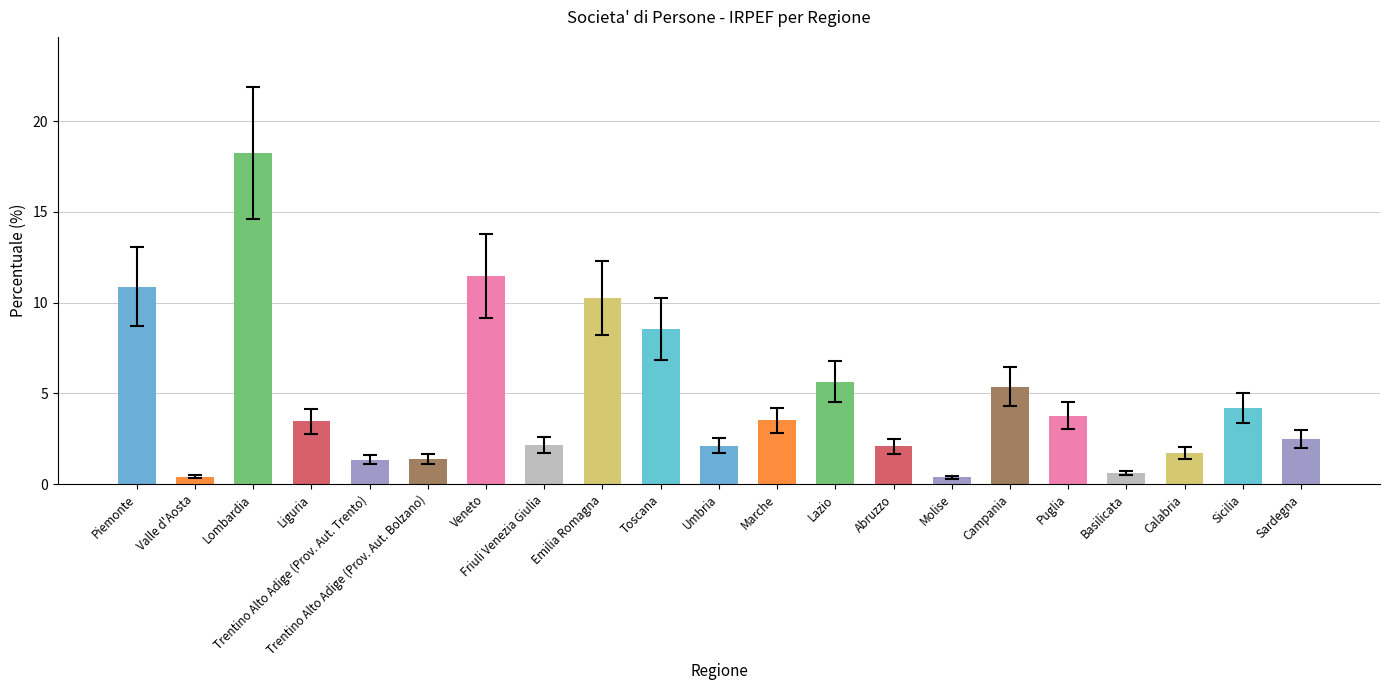

Which label corresponds to the largest value in the chart?

Lombardia